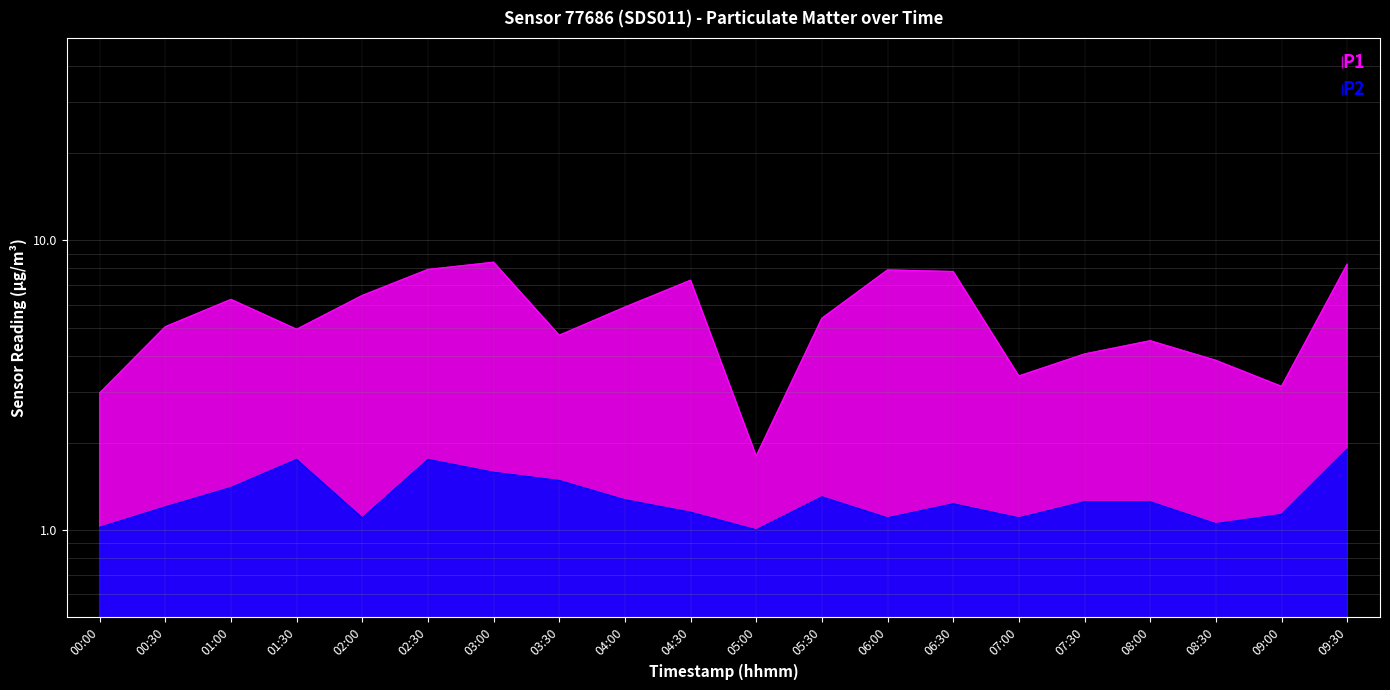

Where is the first local minimum for P2?

02:00